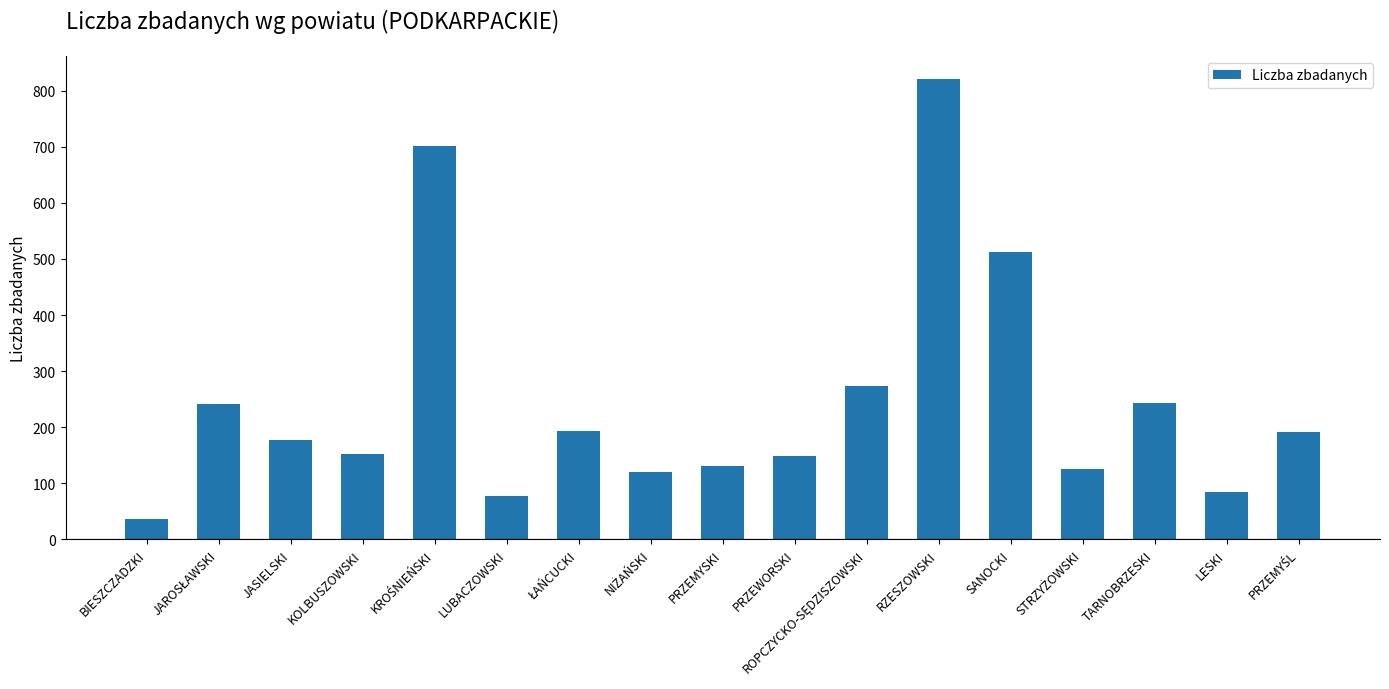

What is the value of the 6th bar from the left?

78